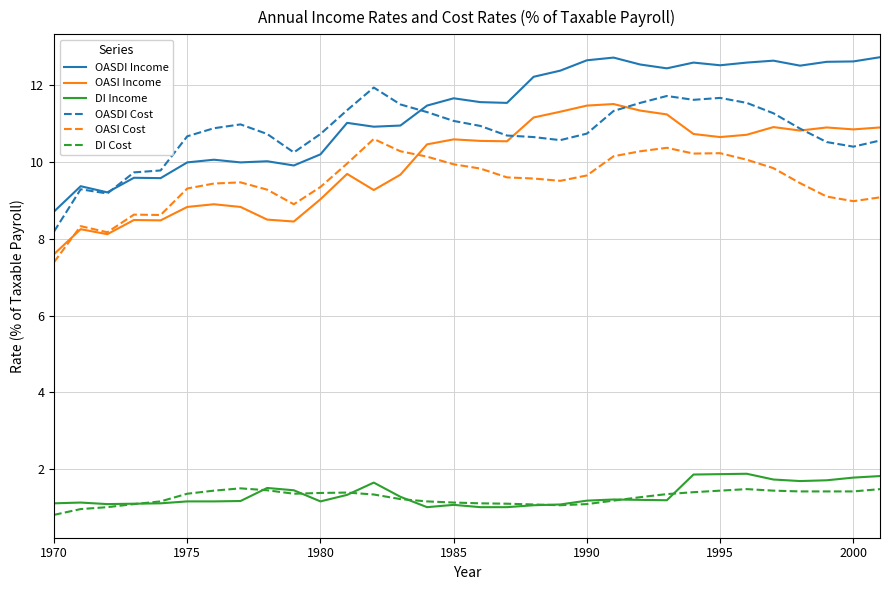

What is the minimum value for OASI Income?

7.6